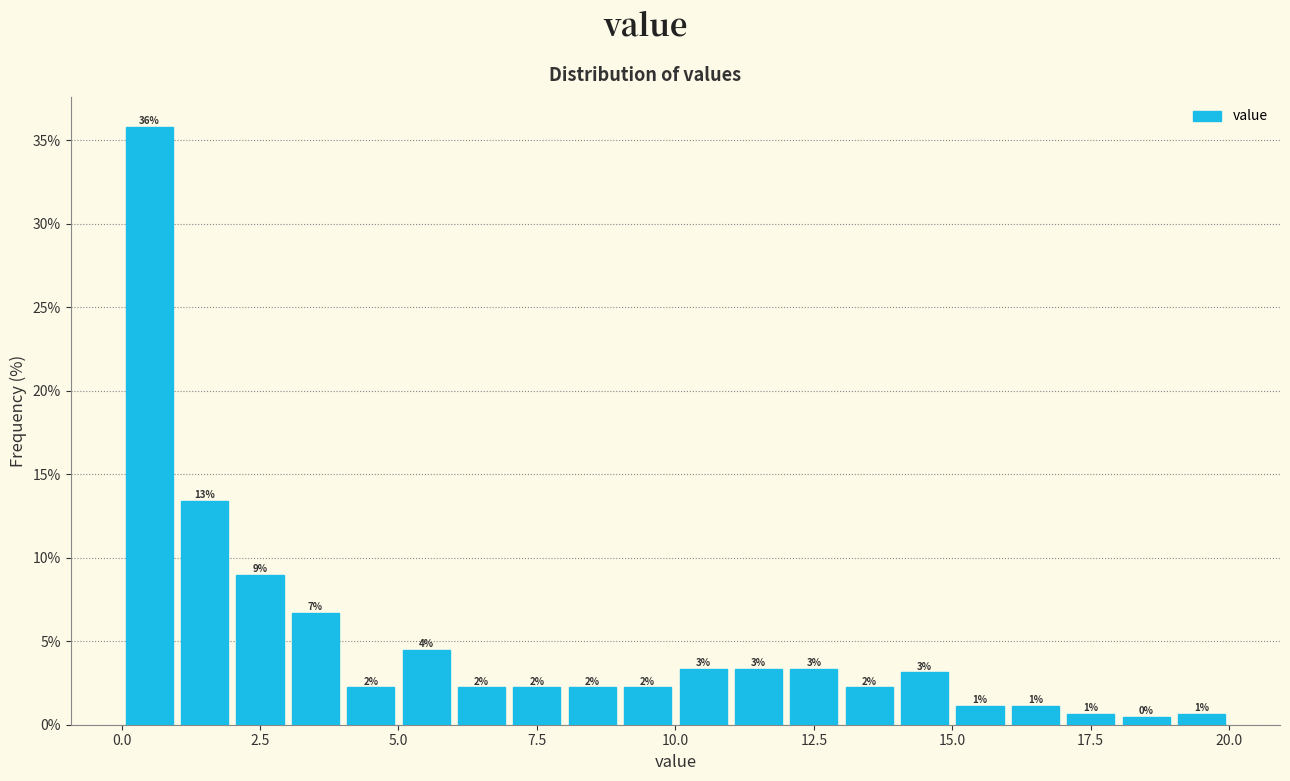

Read against the x-axis, roughly where is the centre of the tallest bar?

0.5